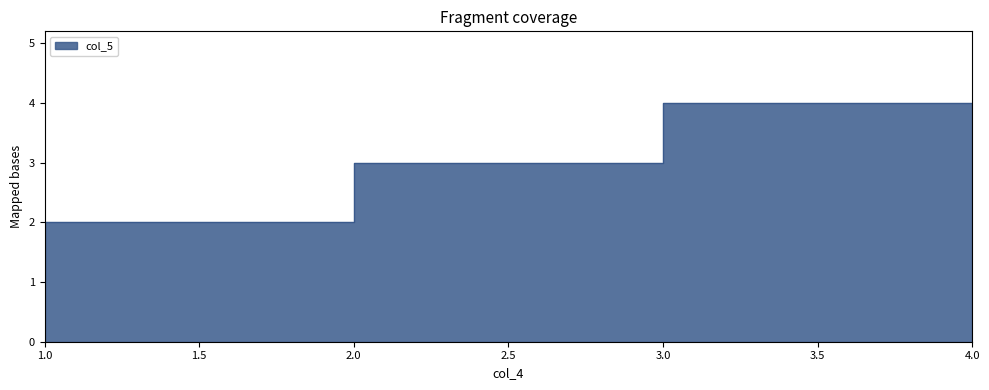

List the labels in order of value, smallest first.

1, 2, 3, 4